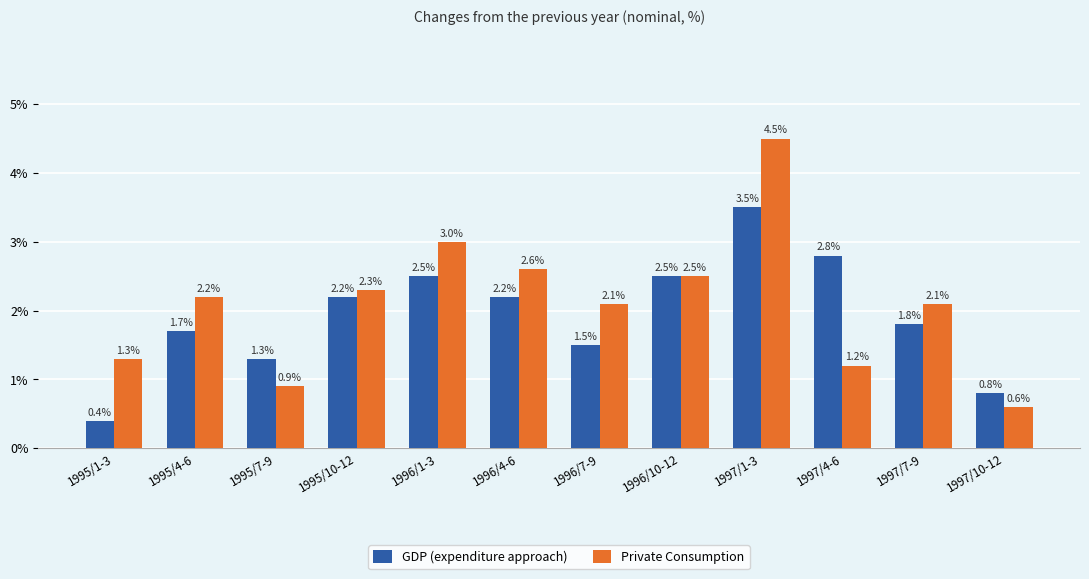

How many bars are there in each group?

2